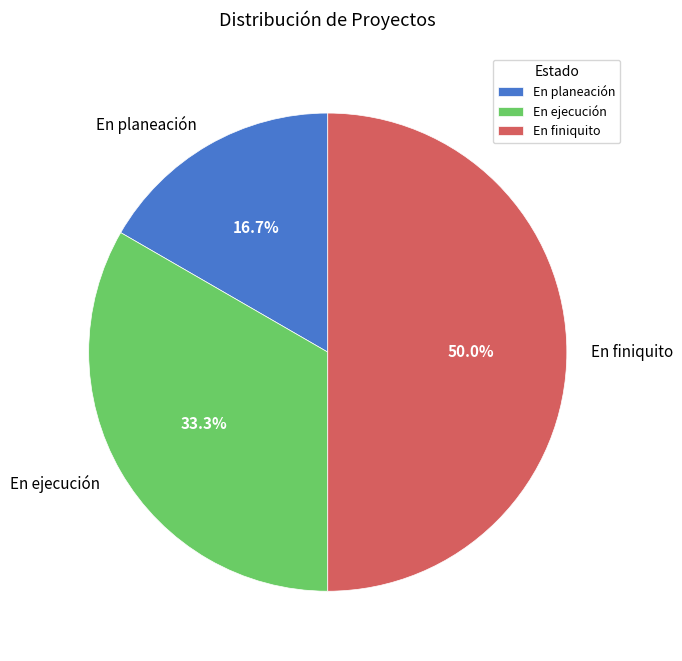

Rank the categories by value from highest to lowest.

En finiquito, En ejecución, En planeación